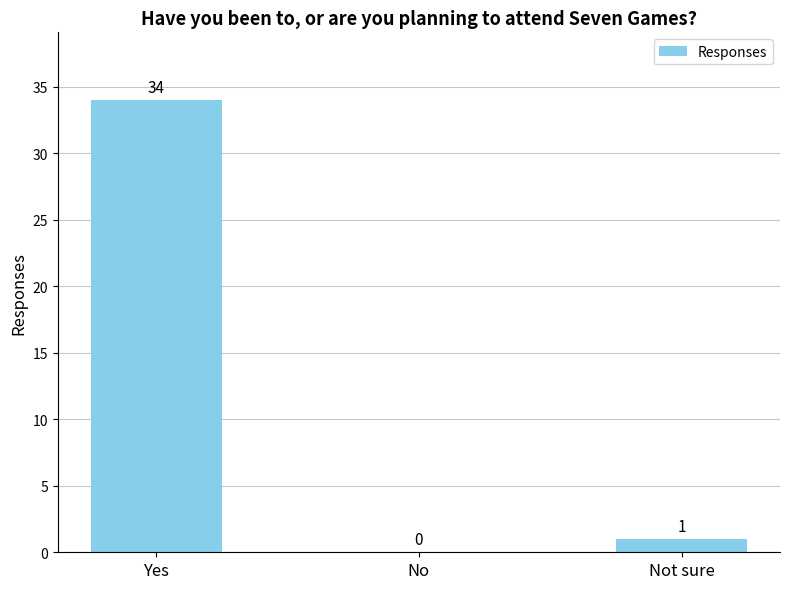

Which label corresponds to the largest value in the chart?

Yes